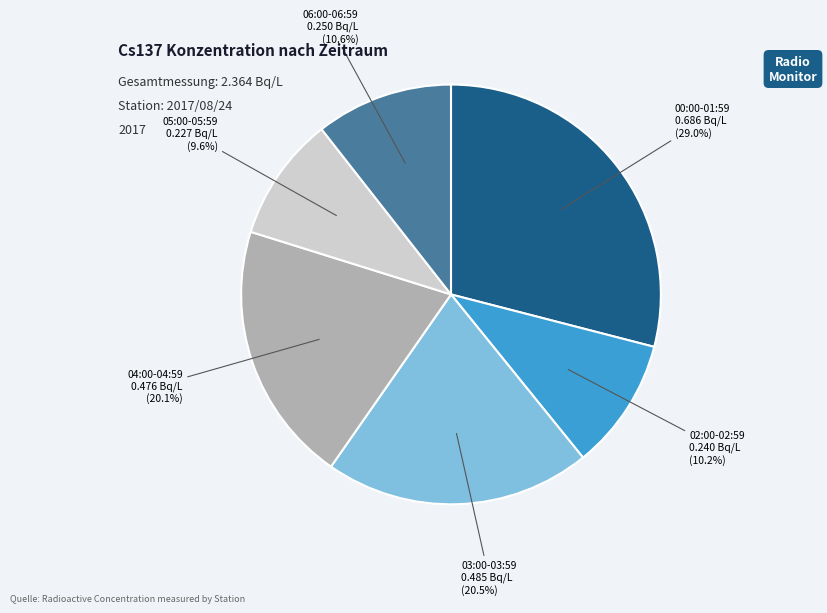

Does any single category account for the majority?

No